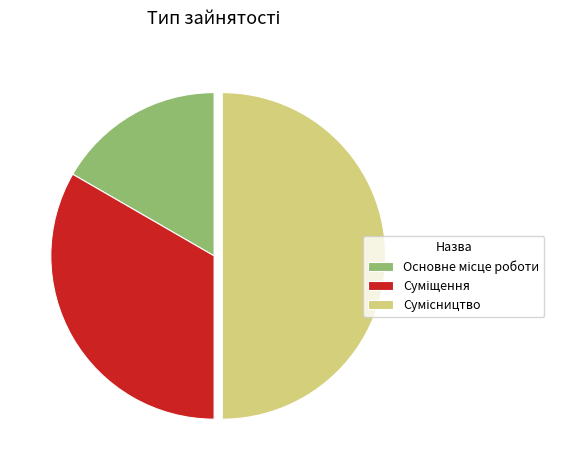

What is the smallest slice in the pie chart?

Основне місце роботи